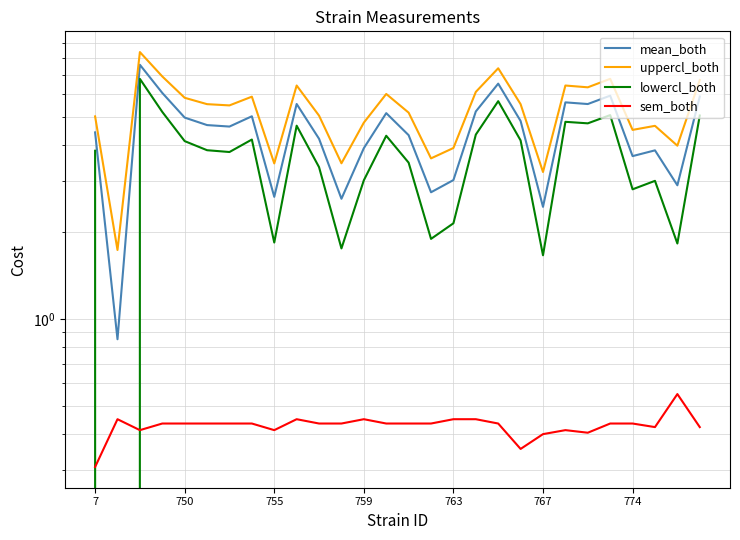

How many values in the mean_both series exceed 4?

18